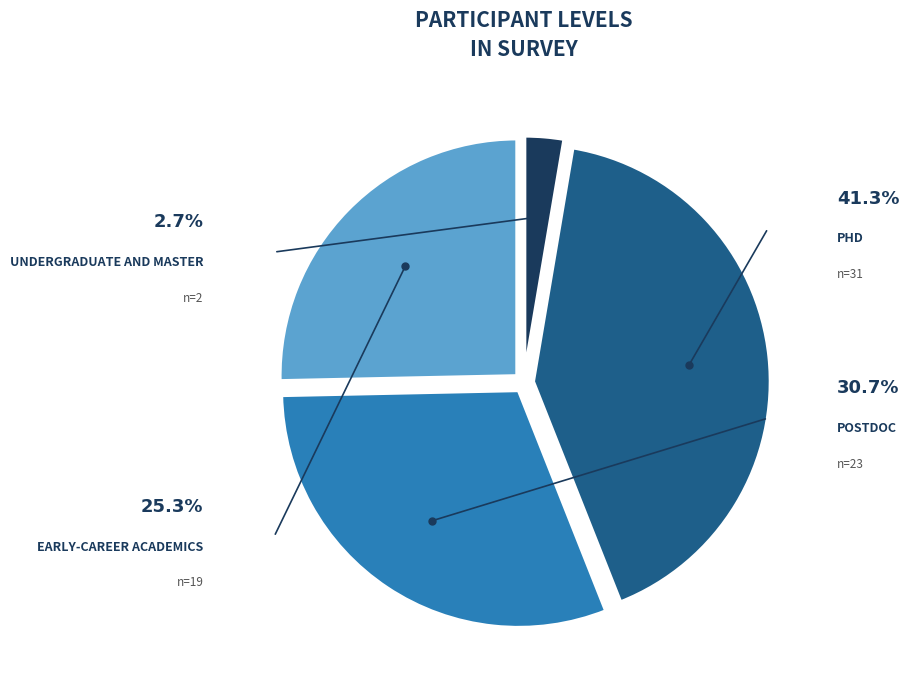

Do PhD and Early-career academics together represent more than half of the pie?

Yes